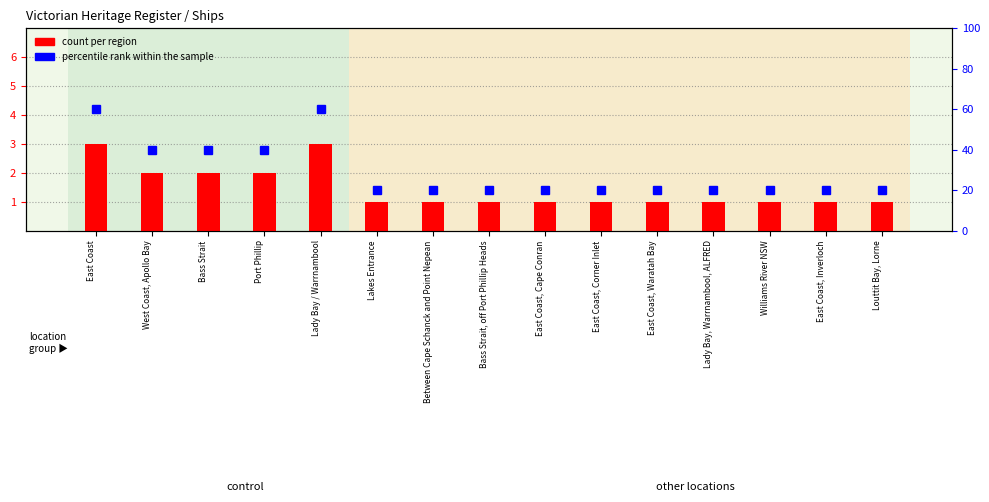

What is the value of the percentile rank within the sample bar at the 9th from the left?

20